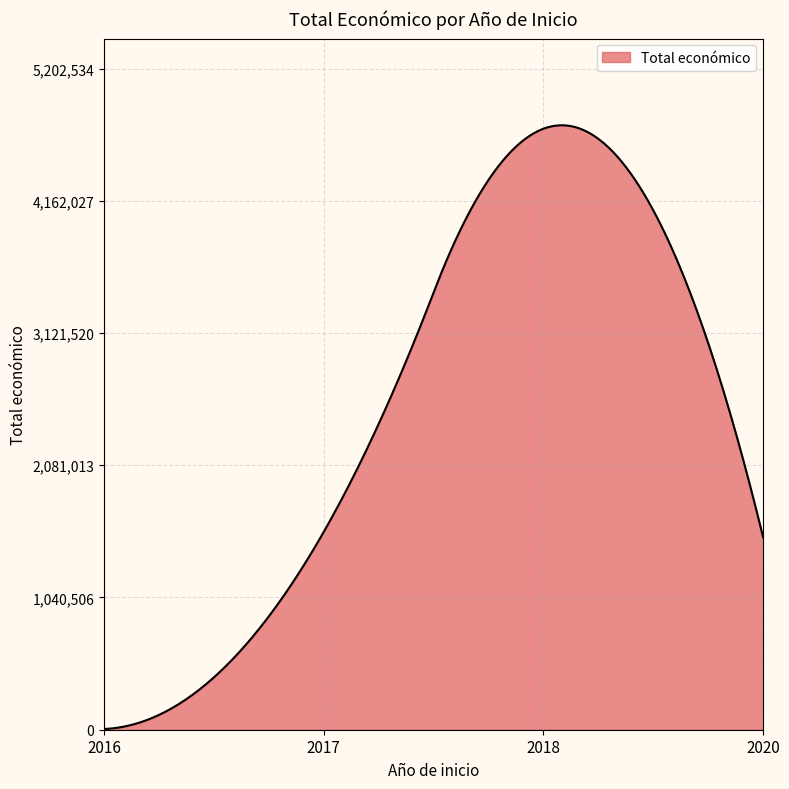

What is the maximum value shown in the chart?

4756486.3